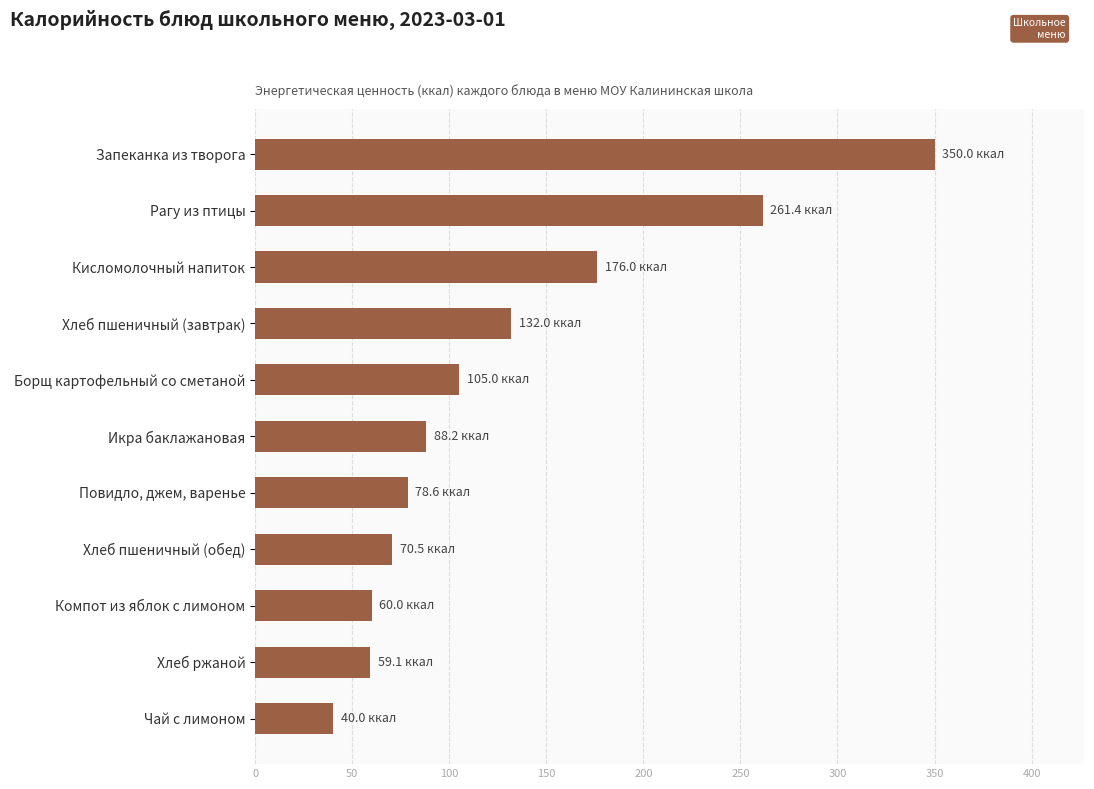

What is the difference between the values at Икра баклажановая and Рагу из птицы?

173.2